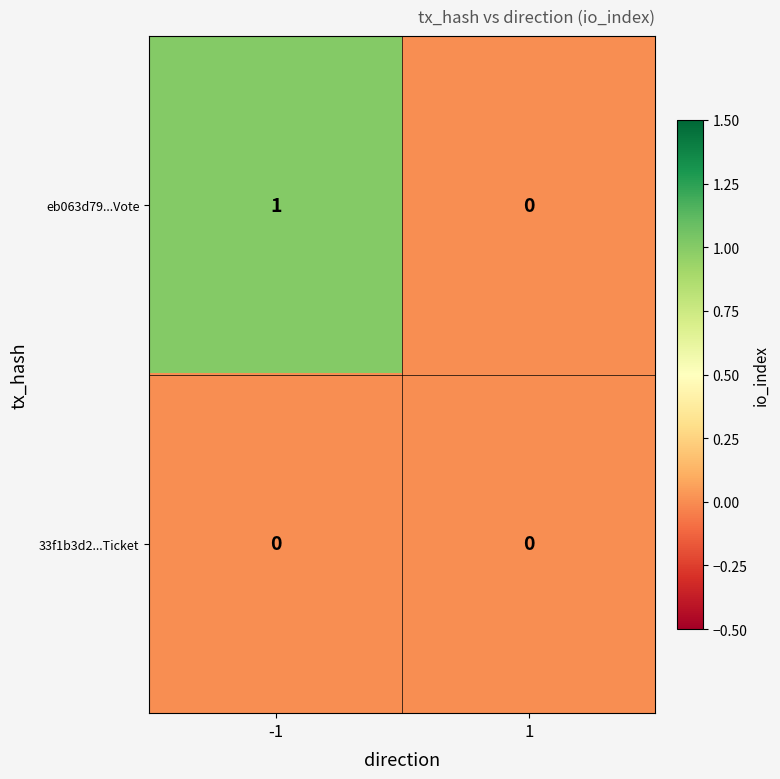

Which series has the largest total across all categories?

eb063d79...Vote